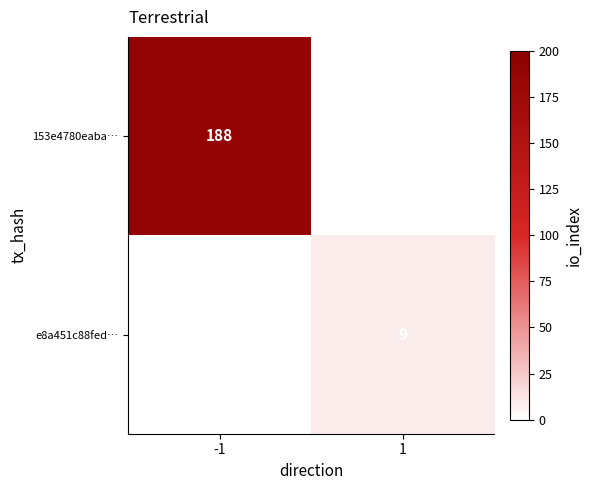

True or false: e8a451c88fed… has a value of 9 at 1.

True